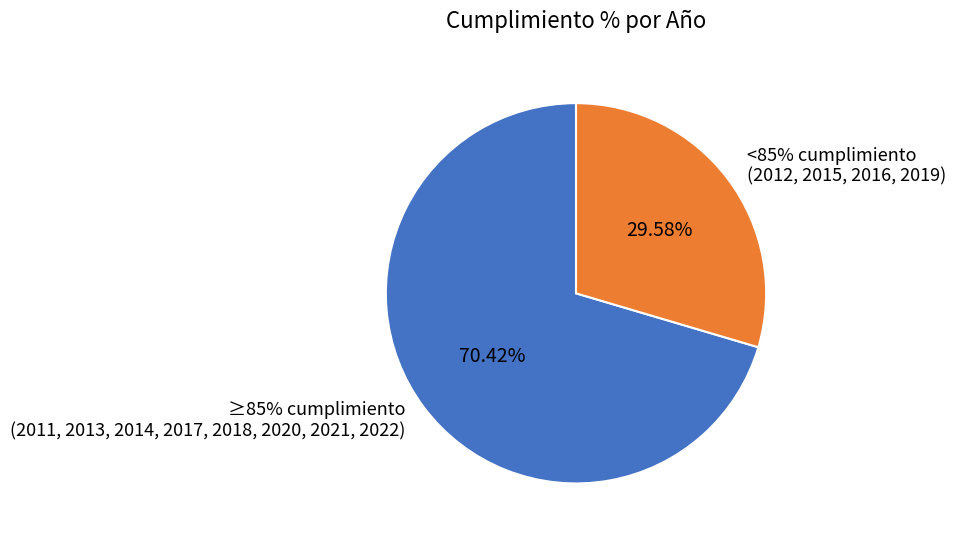

To the nearest percent, what is the combined percentage of 2020 and 2018?

17%